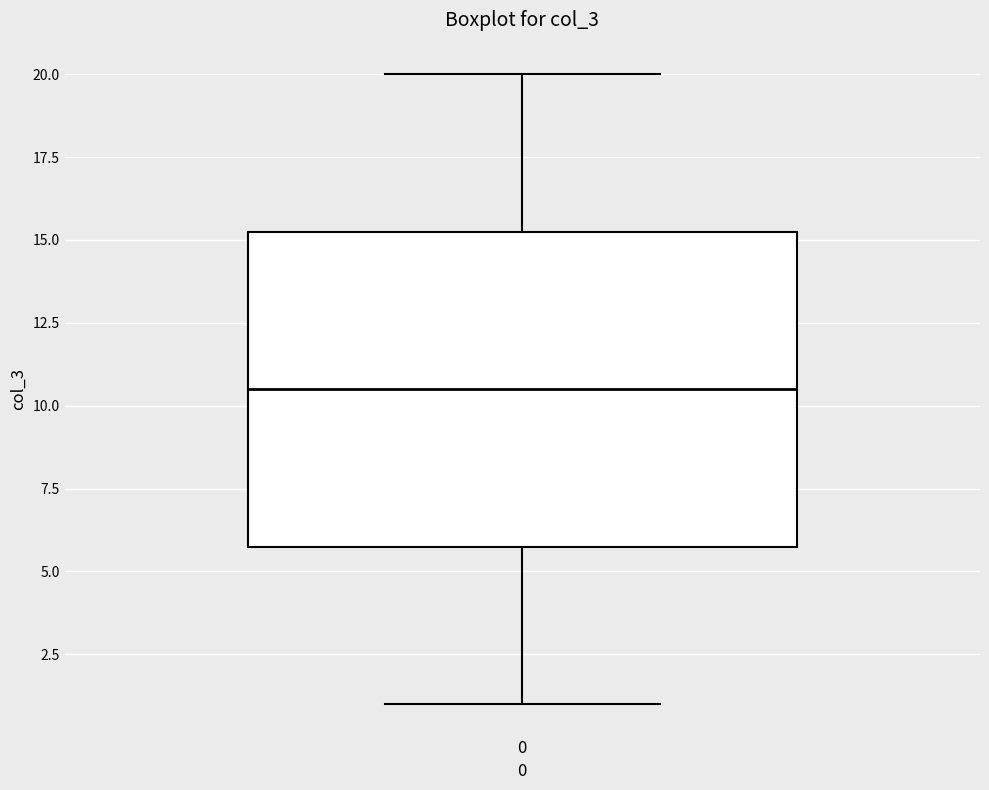

Where does the median line of the box at x = 0 sit on the y-axis? The values are not printed on the chart, so give them approximately, as read against the axis.

10.5